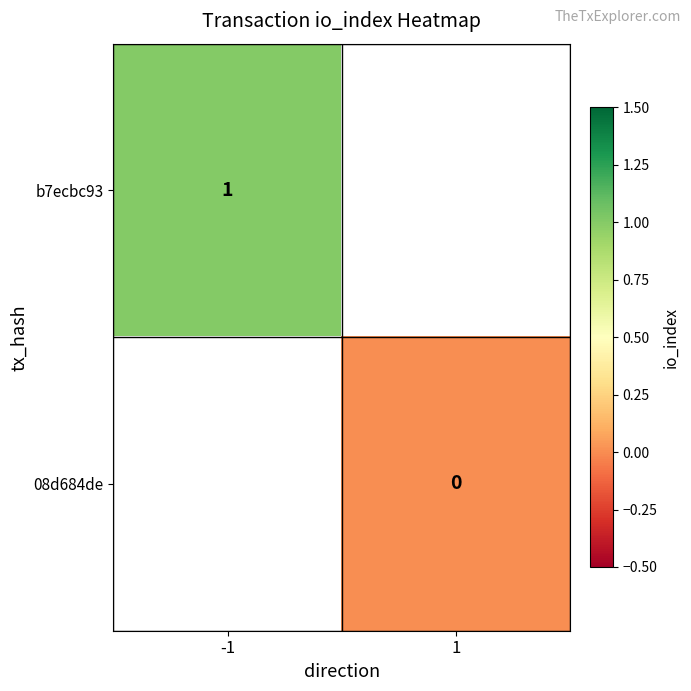

At how many categories does at least one series exceed 0?

1